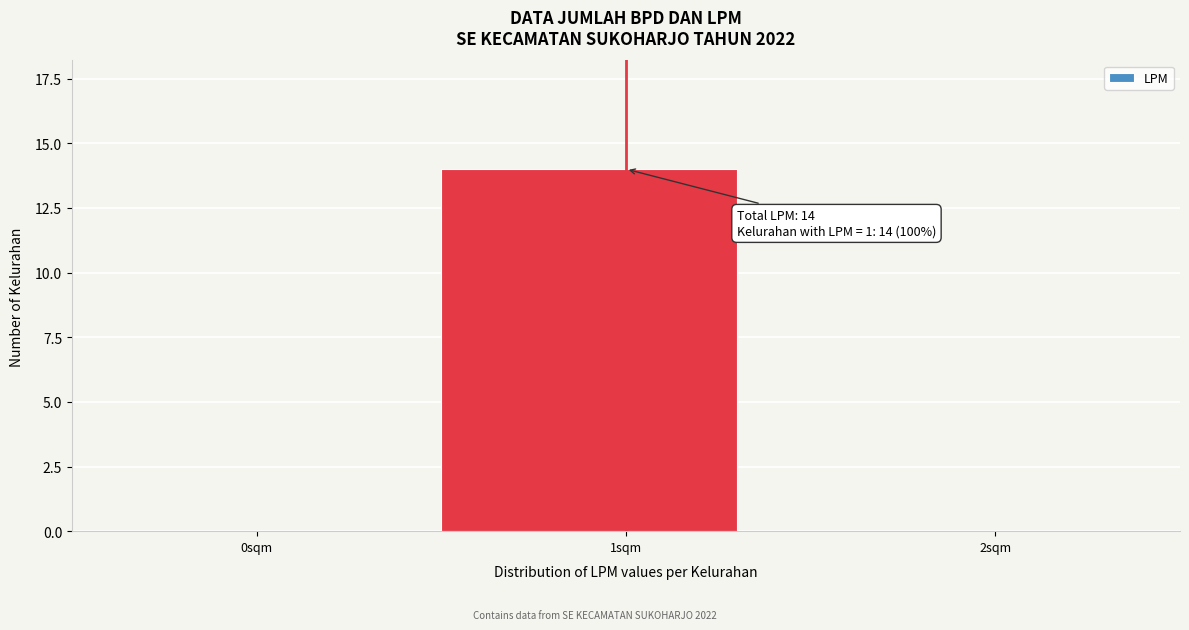

Reading left to right, extract all data points from this chart.

0sqm=0	1sqm=14	2sqm=0